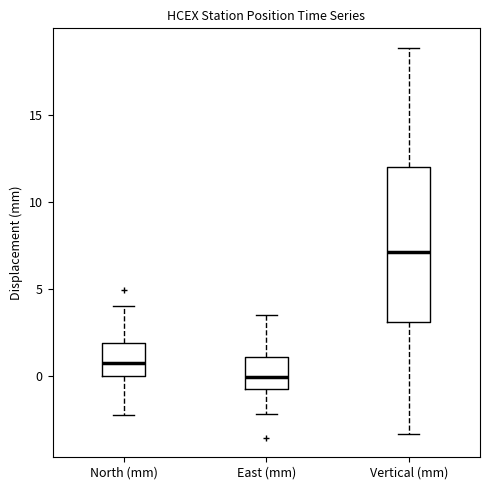

Reading left to right, read every box against the y-axis: the position of its median line, the range the box covers, and the ends of its whiskers. The values are not printed on the chart, so give them approximately, as read against the axis.

North (mm): median 0.5, box 0.0 to 2.0, whiskers -2.5 to 4.0
East (mm): median 0.0, box -1.0 to 1.0, whiskers -2.0 to 3.5
Vertical (mm): median 7.0, box 3.0 to 12.0, whiskers -3.5 to 19.0